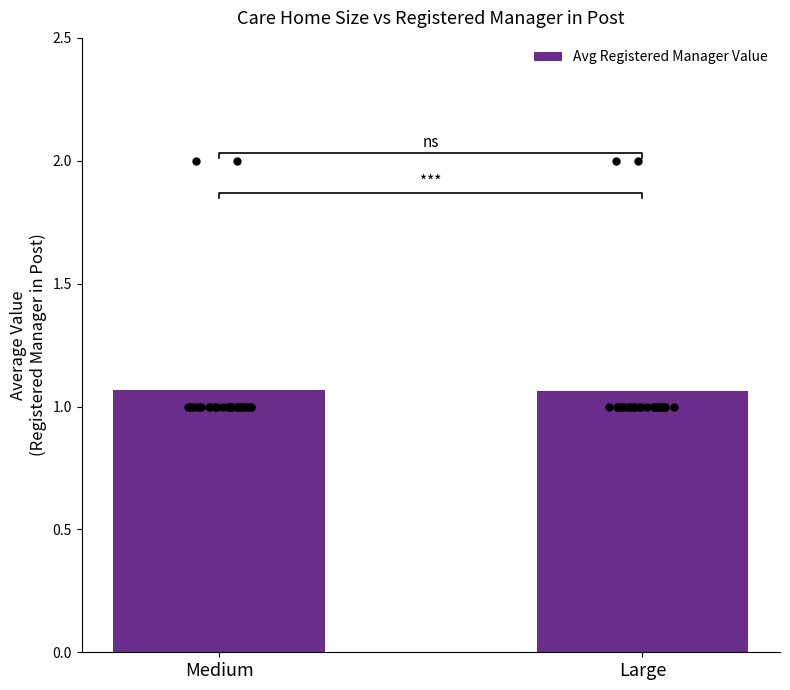

What is the ratio of the value at Medium to the value at Large?

1.0